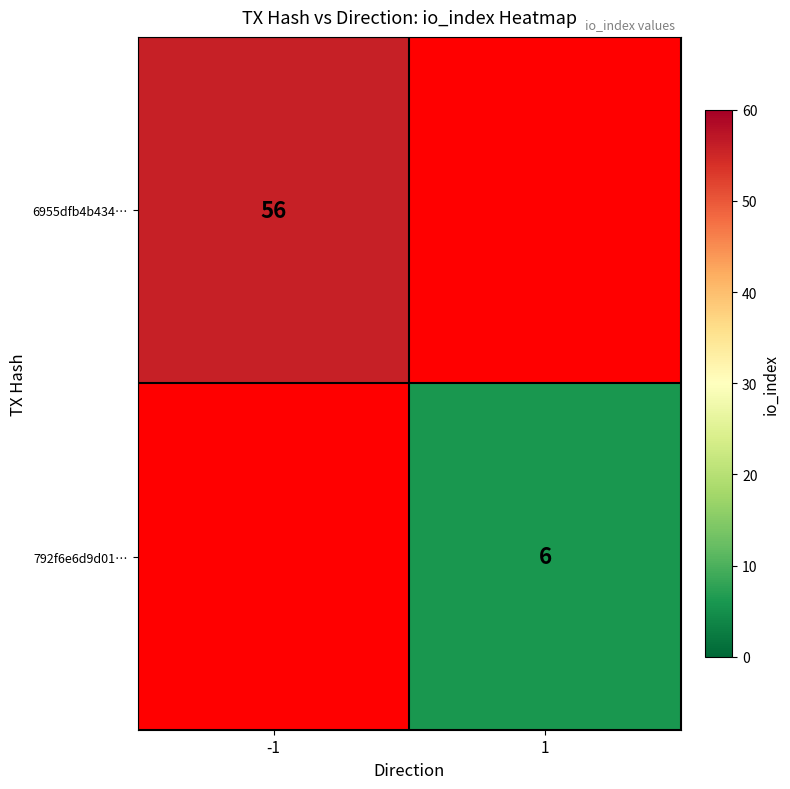

The 6955dfb4b434… series shows 13 at -1. True or false?

False